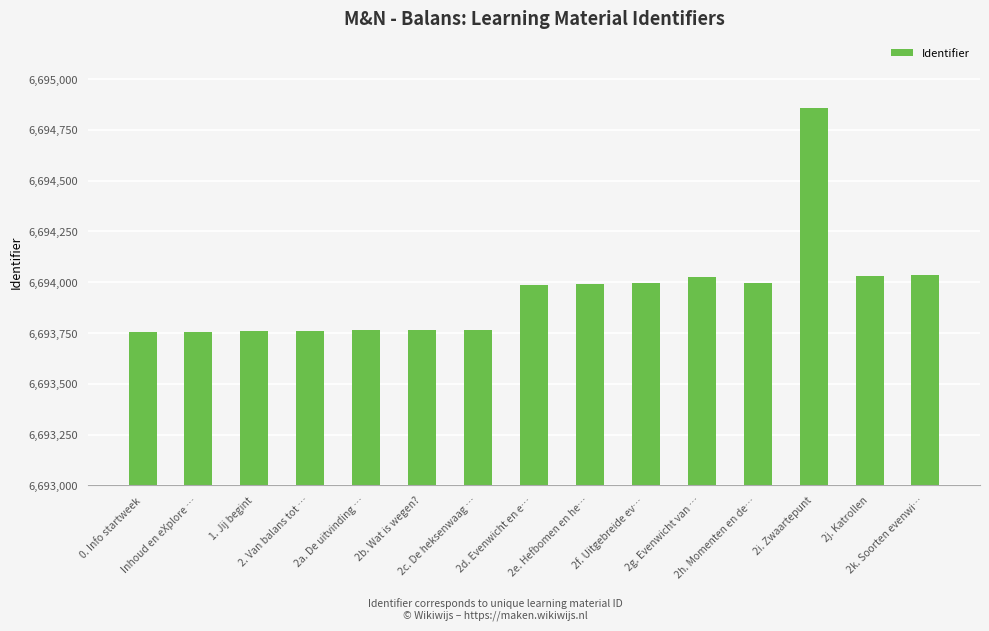

What position from the left is 0. Info startweek?

1